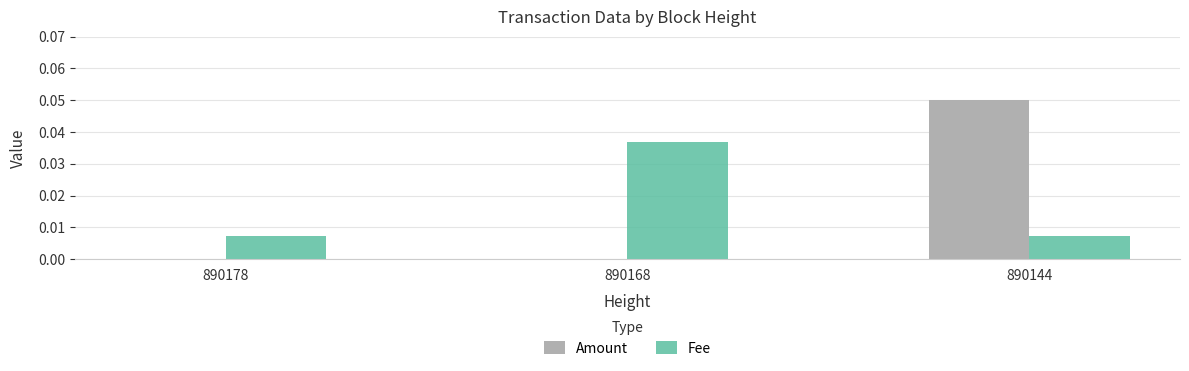

The Amount series shows 0.0 at 890168. True or false?

True